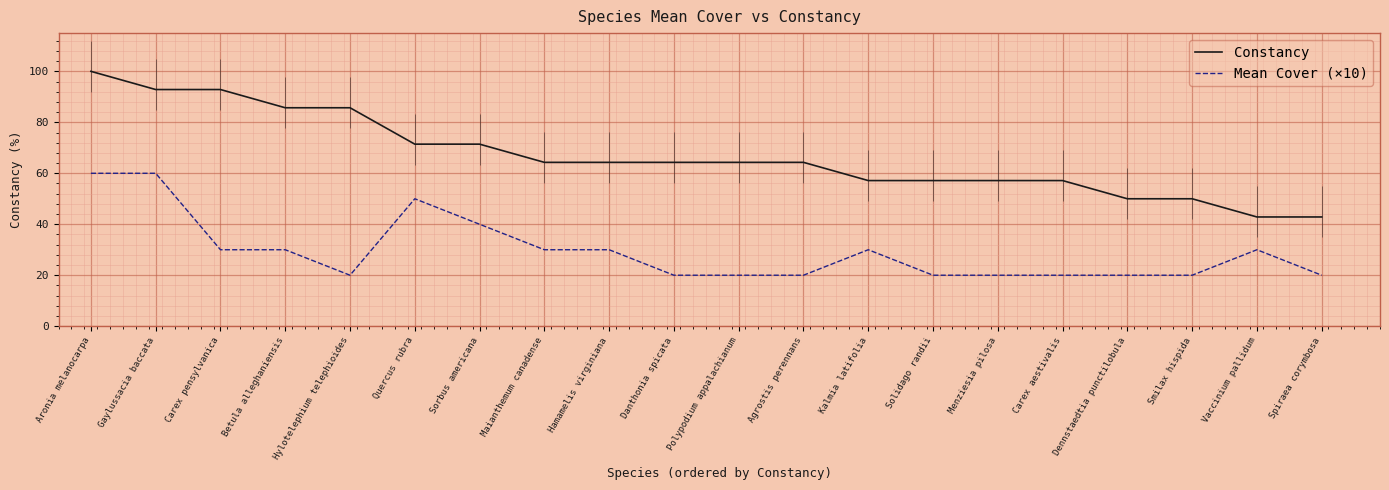

True or false: Mean Cover (×10) has more than 2 points higher than both neighbors.

True